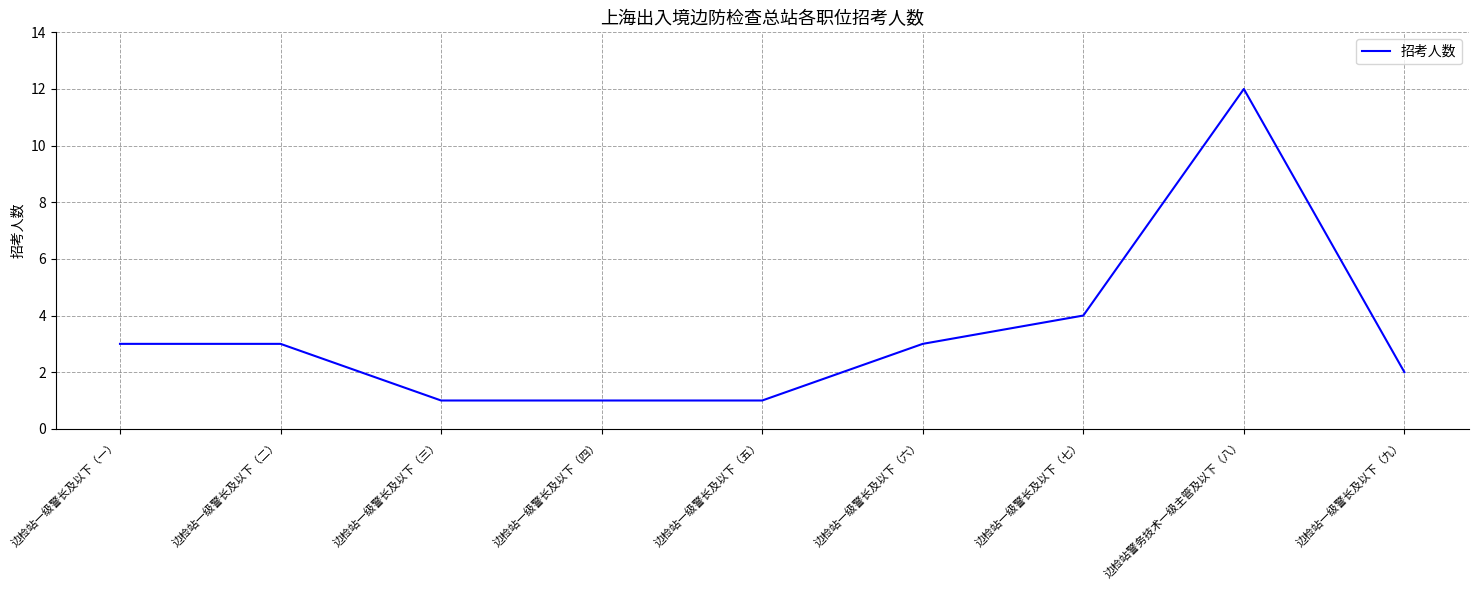

Reading left to right, transcribe all the data shown in this chart.

3	3	1	1	1	3	4	12	2